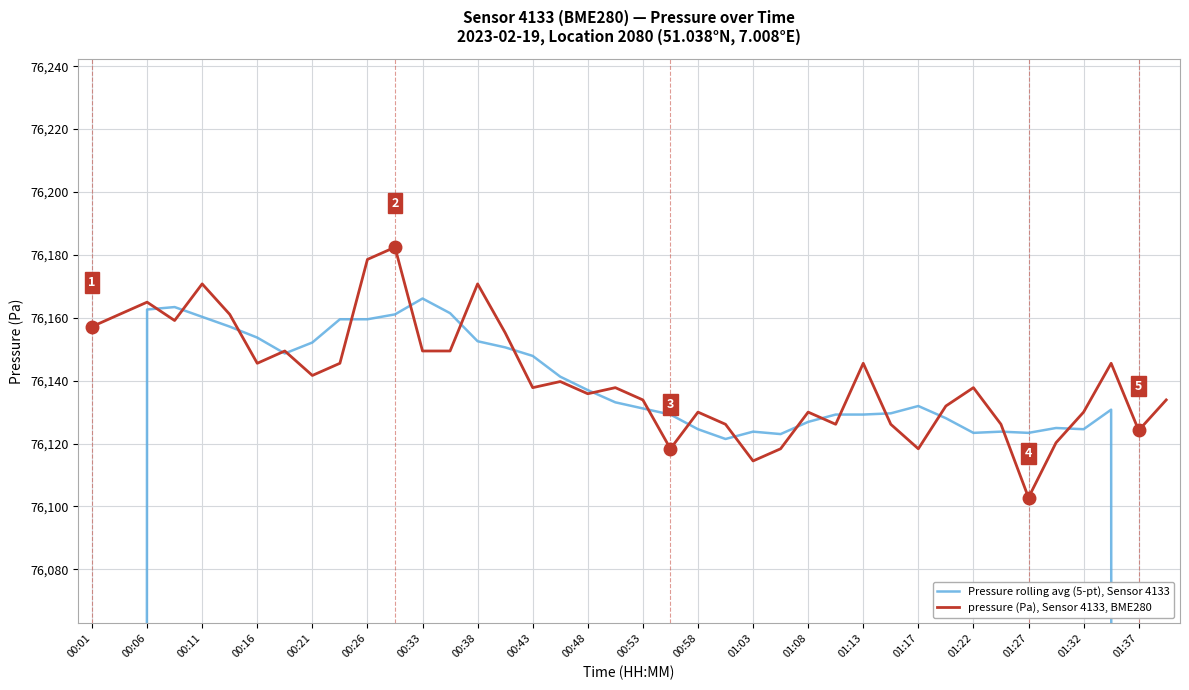

What is the highest value of the pressure (Pa), Sensor 4133, BME280 series?

76182.4